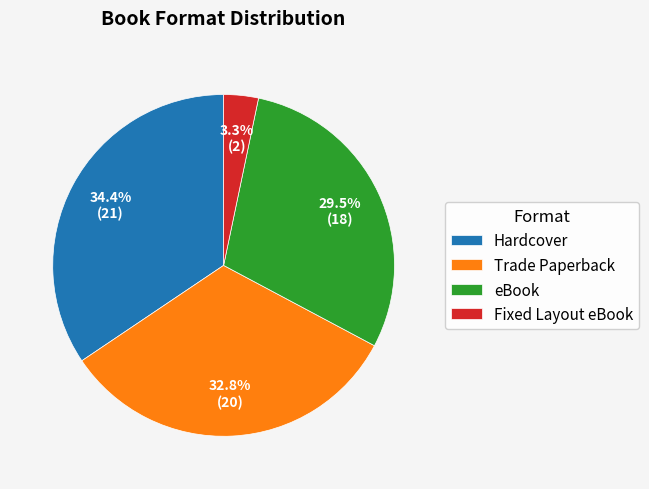

To the nearest percent, what is the combined percentage of Hardcover and eBook?

64%